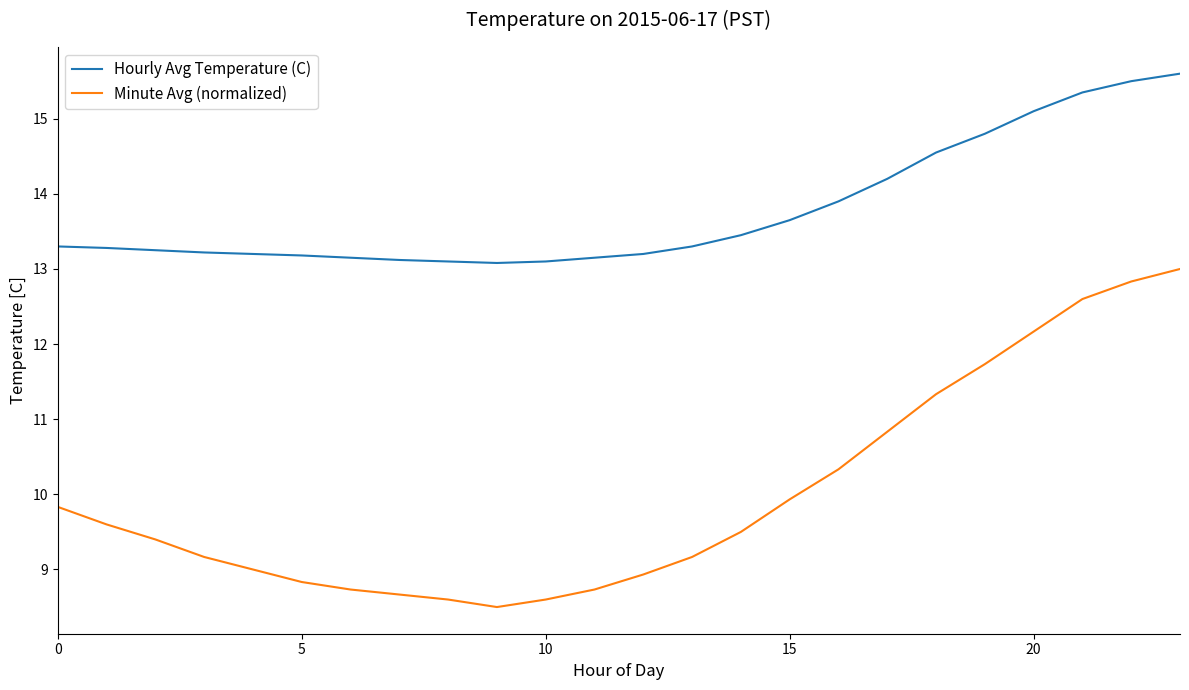

Which series has the largest range (max minus min)?

Minute Avg (normalized)